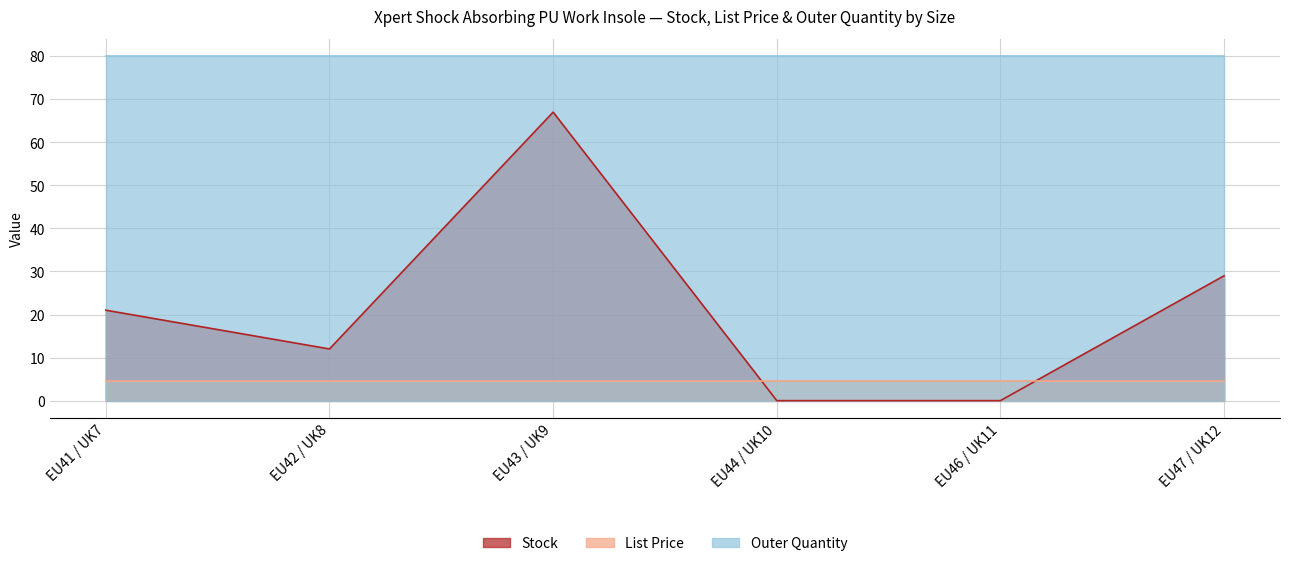

Count the number of categories in the chart.

6